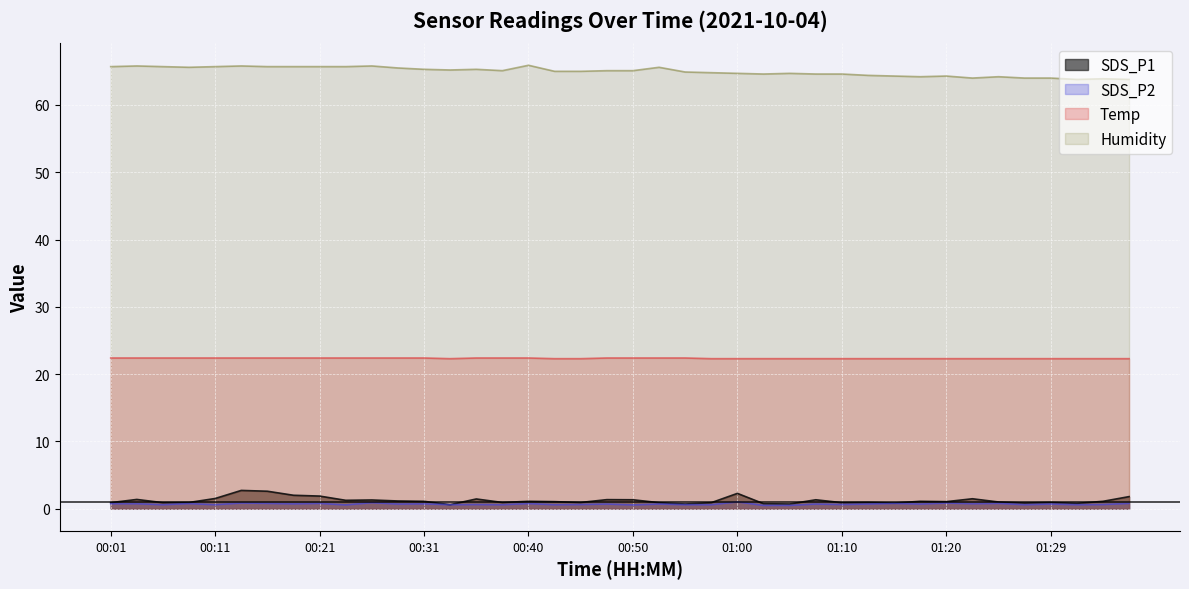

How many lines are shown in the chart?

4